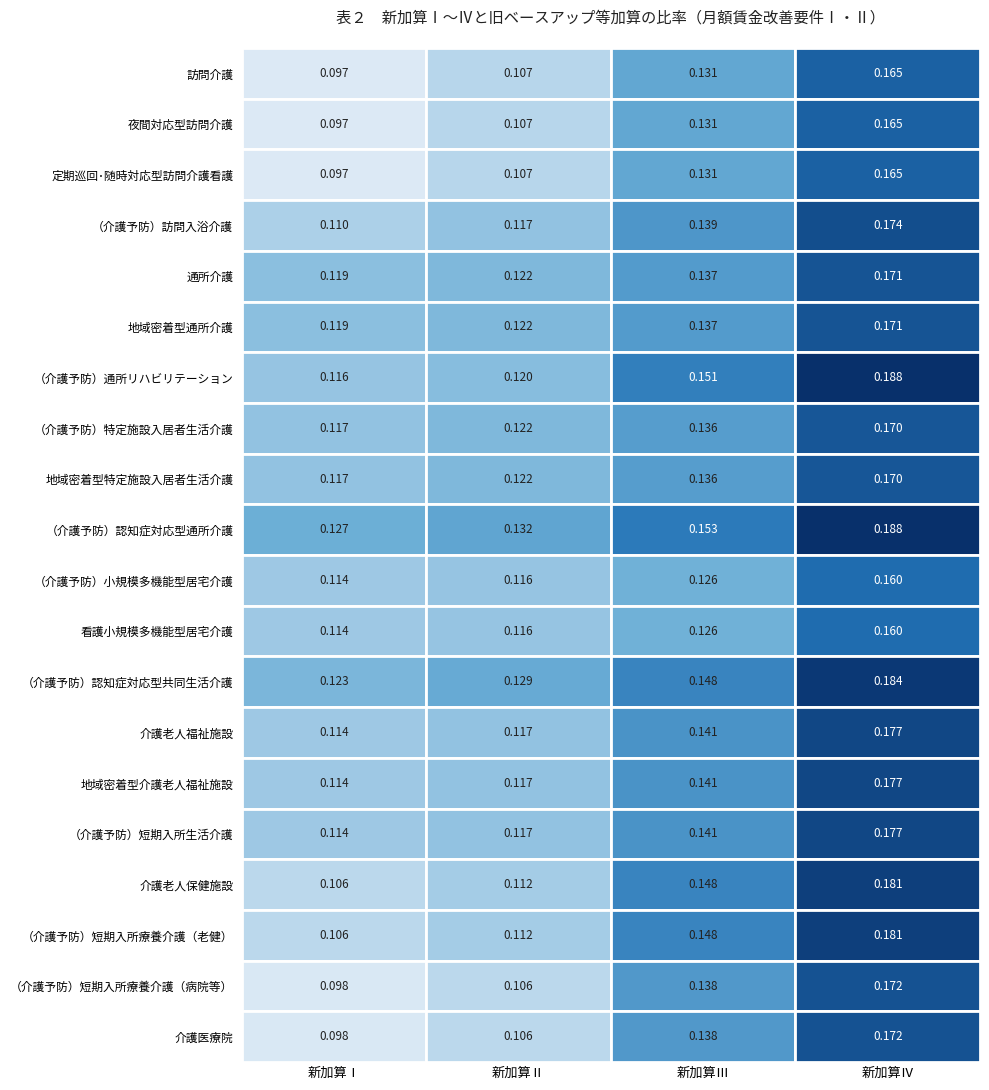

Rank the series by their maximum value, from lowest to highest.

（介護予防）小規模多機能型居宅介護, 看護小規模多機能型居宅介護, 訪問介護, 夜間対応型訪問介護, 定期巡回･随時対応型訪問介護看護, （介護予防）特定施設入居者生活介護, 地域密着型特定施設入居者生活介護, 通所介護, 地域密着型通所介護, （介護予防）短期入所療養介護（病院等）, 介護医療院, （介護予防）訪問入浴介護, 介護老人福祉施設, 地域密着型介護老人福祉施設, （介護予防）短期入所生活介護, 介護老人保健施設, （介護予防）短期入所療養介護（老健）, （介護予防）認知症対応型共同生活介護, （介護予防）通所リハビリテーション, （介護予防）認知症対応型通所介護